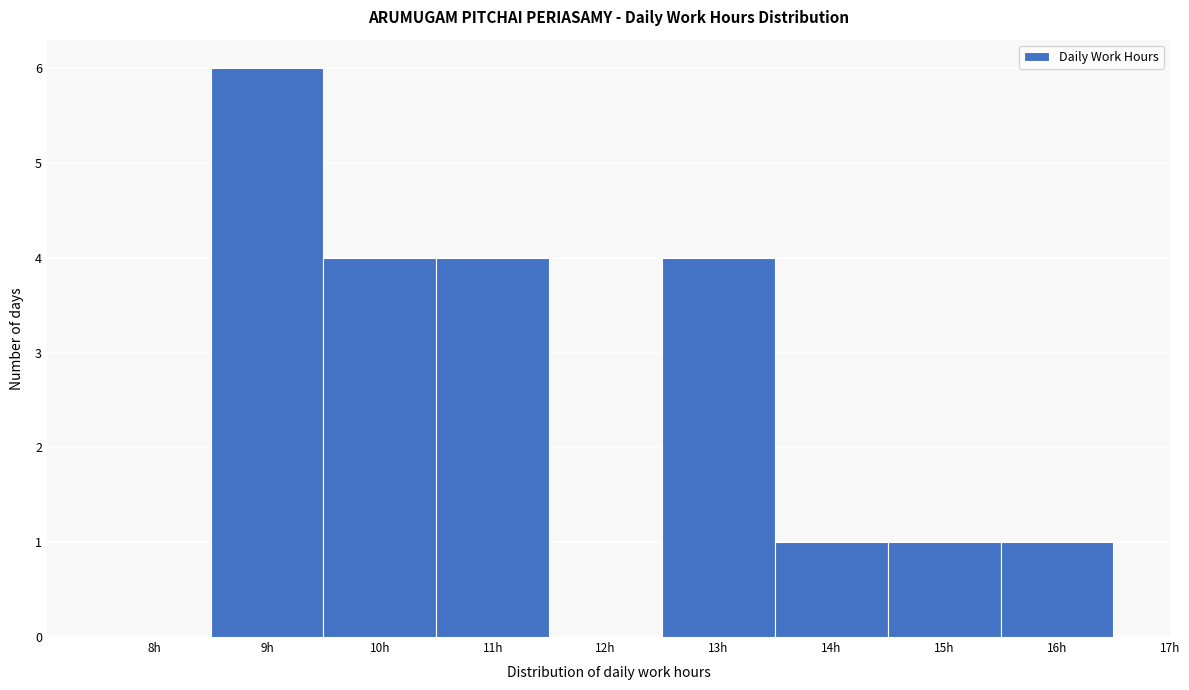

Reading left to right, list all the values displayed in this chart.

8h=0	9h=6	10h=4	11h=4	12h=0	13h=4	14h=1	15h=1	16h=1